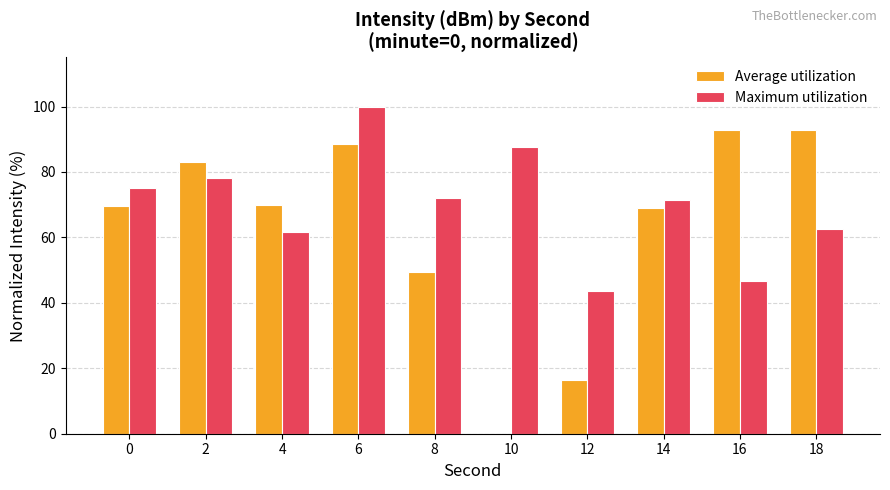

What is the average value of the Average utilization series?

63.1